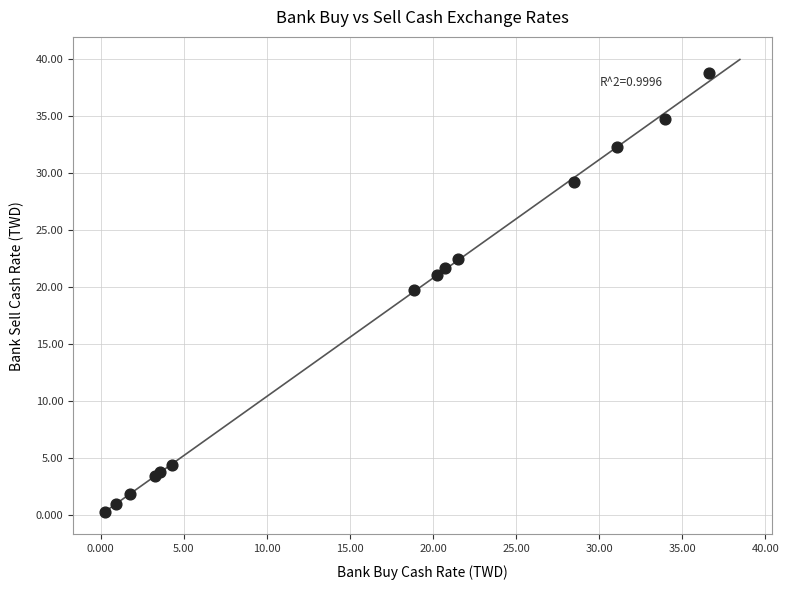

What Y value in the scatter plot is closest to 19?

19.7